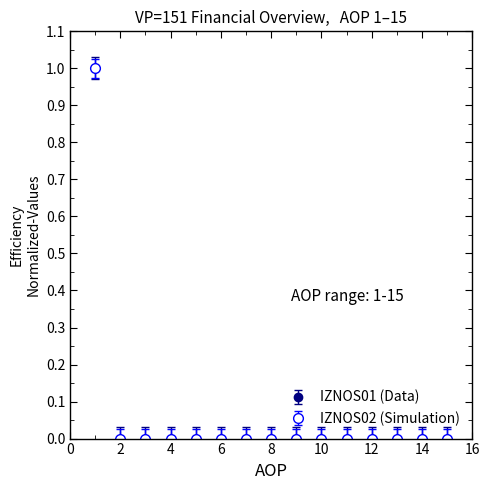

Is this an area chart (filled region under the line)?

No